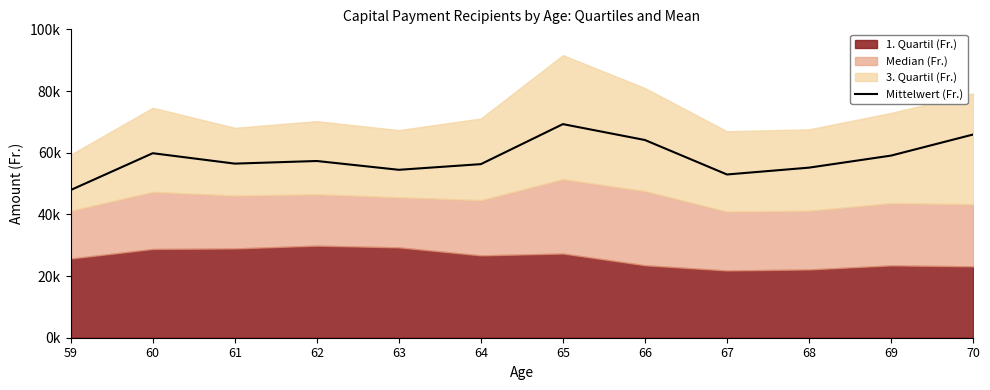

Does the chart have visible grid lines?

No